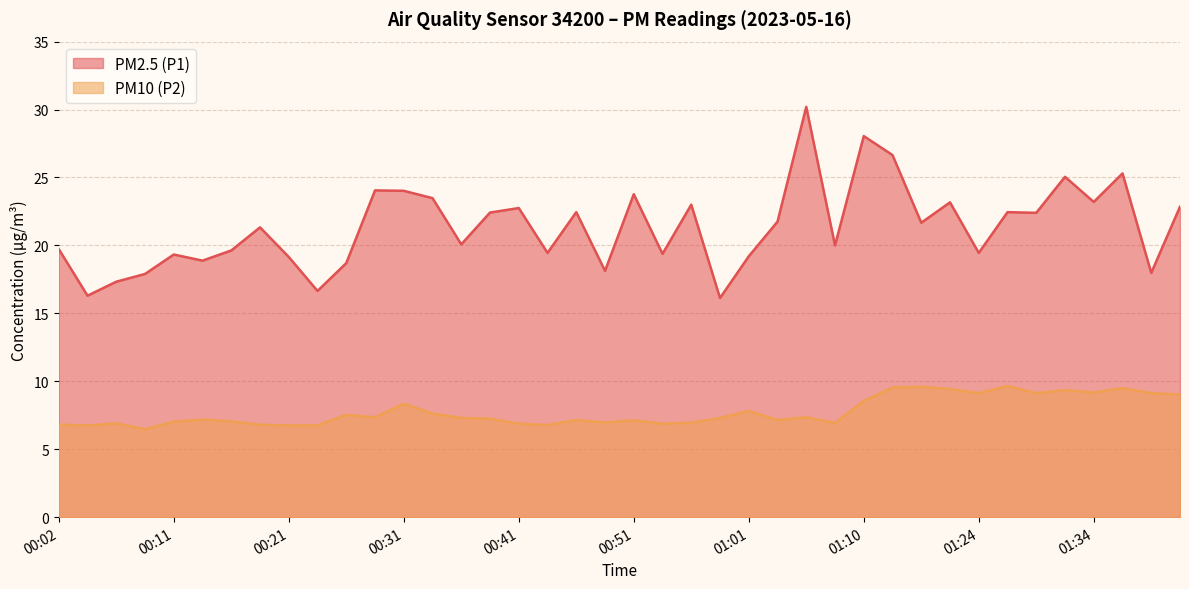

Which series has the largest total across all categories?

PM2.5 (P1)